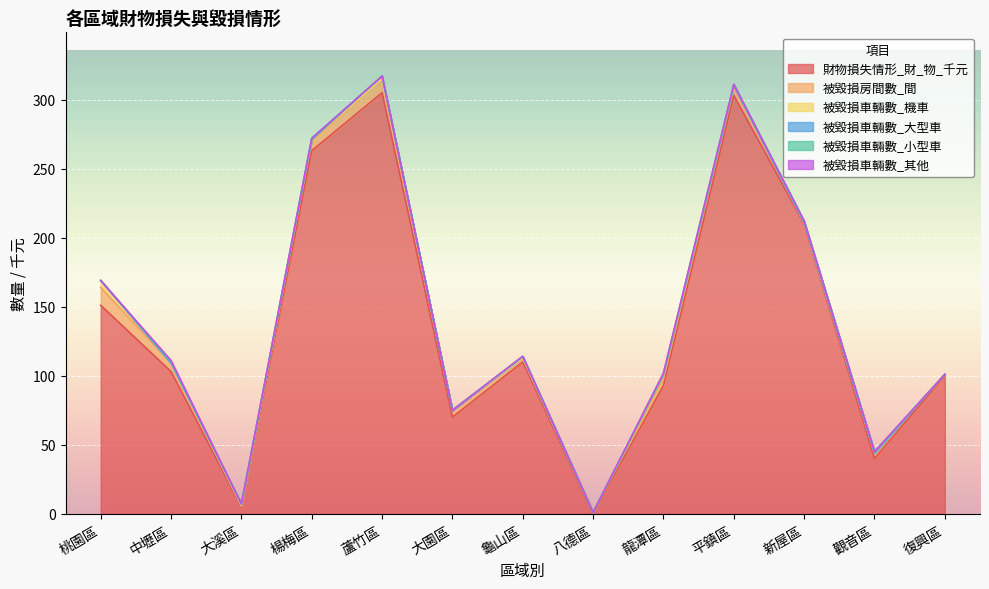

What is the difference between the second highest and second lowest values in the 被毀損車輛數_小型車 series?

1